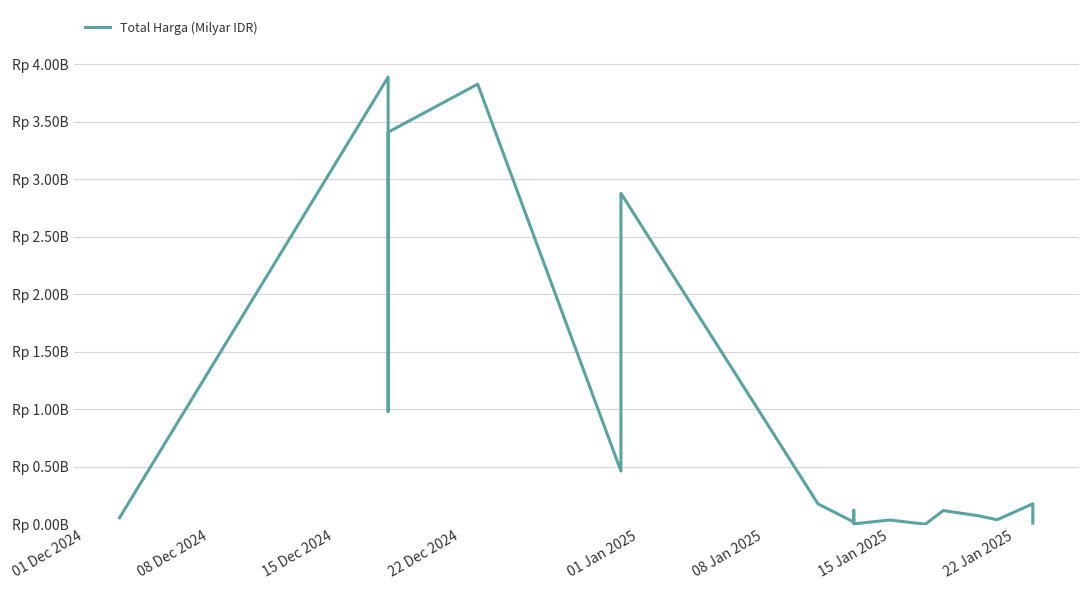

How many interior local peaks (higher than both neighbors) does the data have?

7